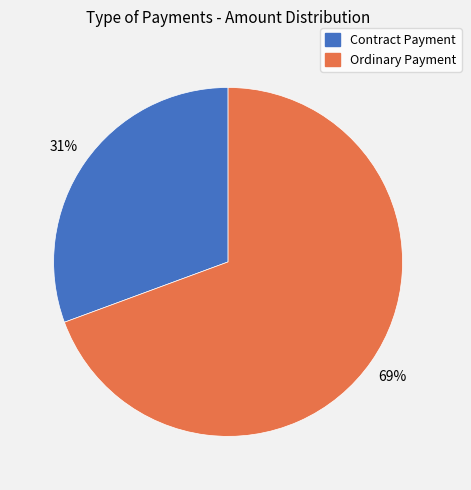

To the nearest percent, what is the average slice percentage?

50%